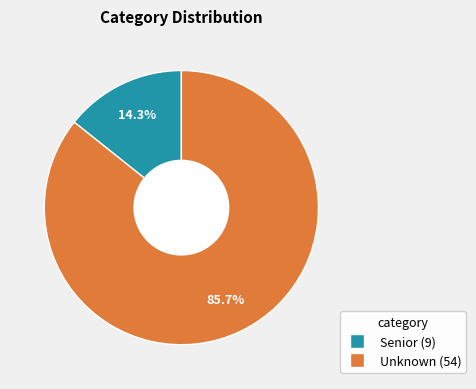

How many slices are in this pie chart?

2